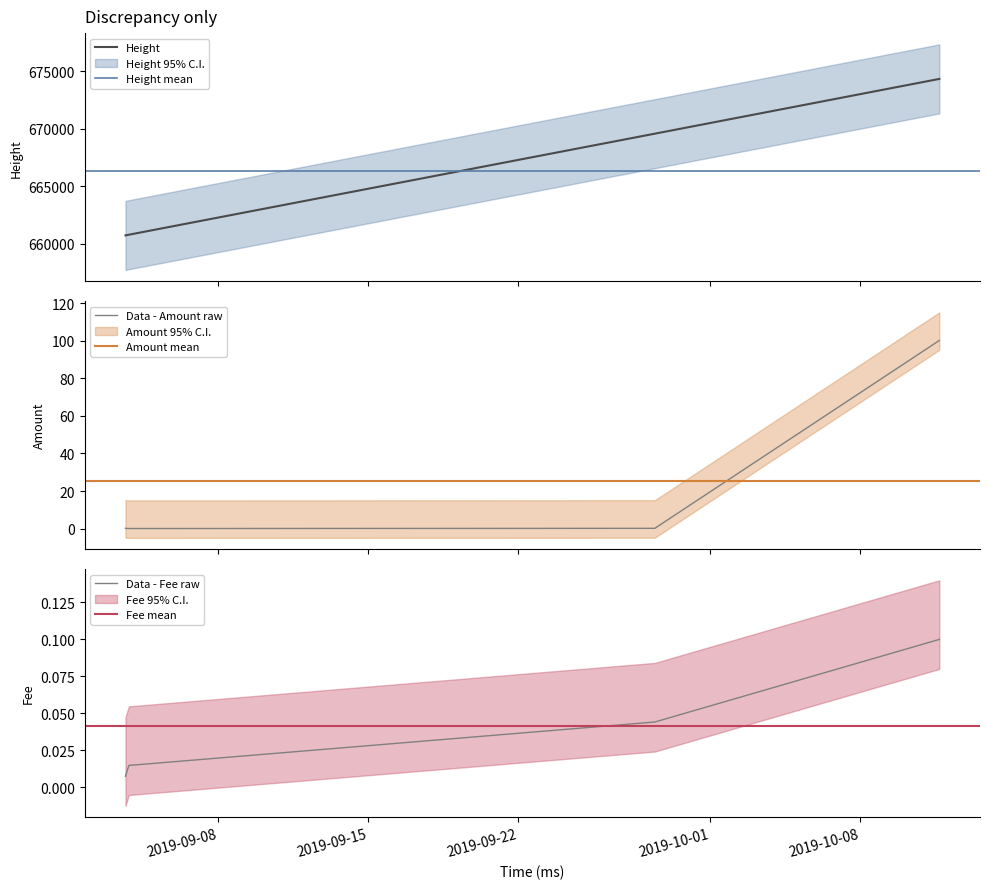

True or false: Height has a value of 674337.0 at 2019-10-11 17:02:31.

True